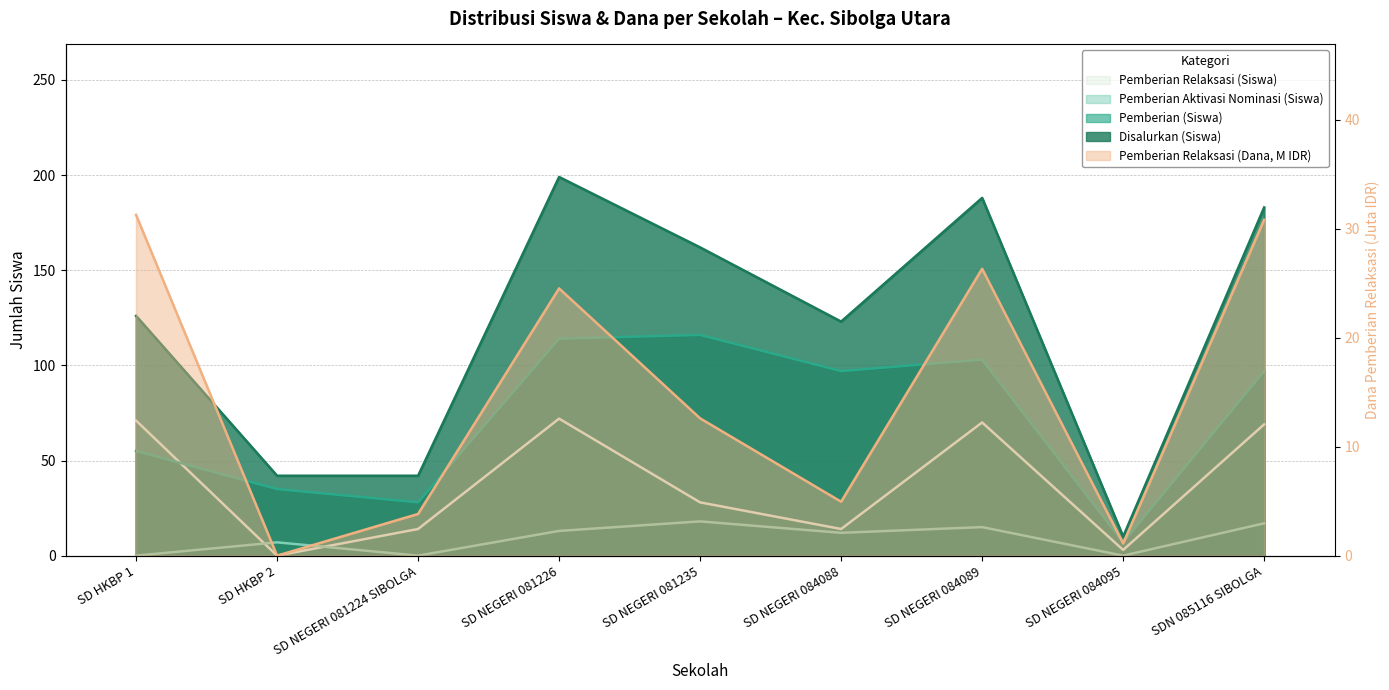

Reading right to left, list all the values displayed in this chart.

Pemberian Relaksasi (Siswa): 69.0	3.0	70.0	14.0	28.0	72.0	14.0	0.0	71.0
Pemberian Aktivasi Nominasi (Siswa): 17.0	0.0	15.0	12.0	18.0	13.0	0.0	7.0	0.0
Pemberian (Siswa): 97.0	7.0	103.0	97.0	116.0	114.0	28.0	35.0	55.0
Disalurkan (Siswa): 183.0	10.0	188.0	123.0	162.0	199.0	42.0	42.0	126.0
Pemberian Relaksasi (Dana): 30.8	1.1	26.3	5.0	12.6	24.5	3.8	0.0	31.3